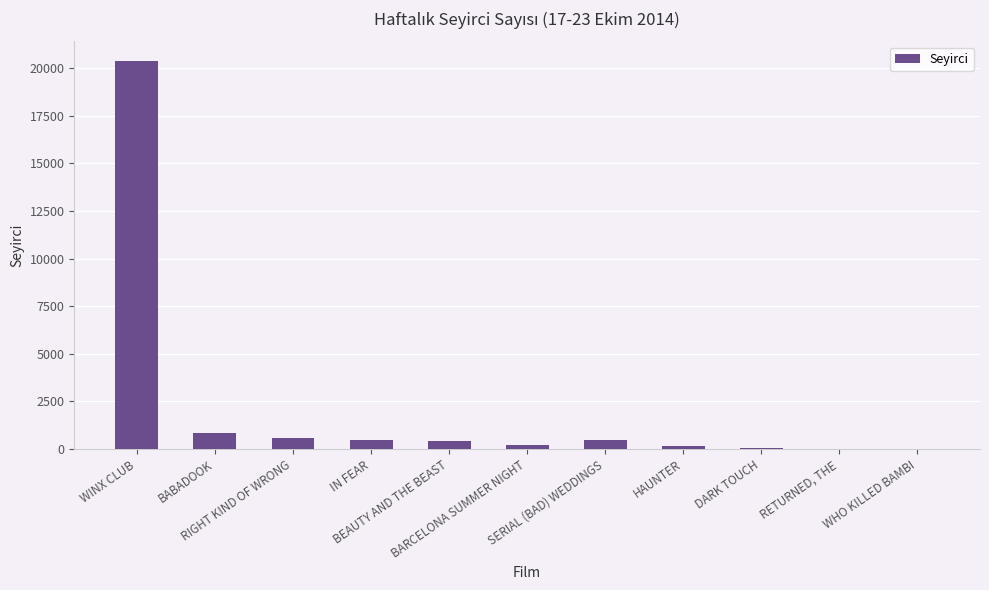

What is the change in value from RIGHT KIND OF WRONG to HAUNTER?

-451